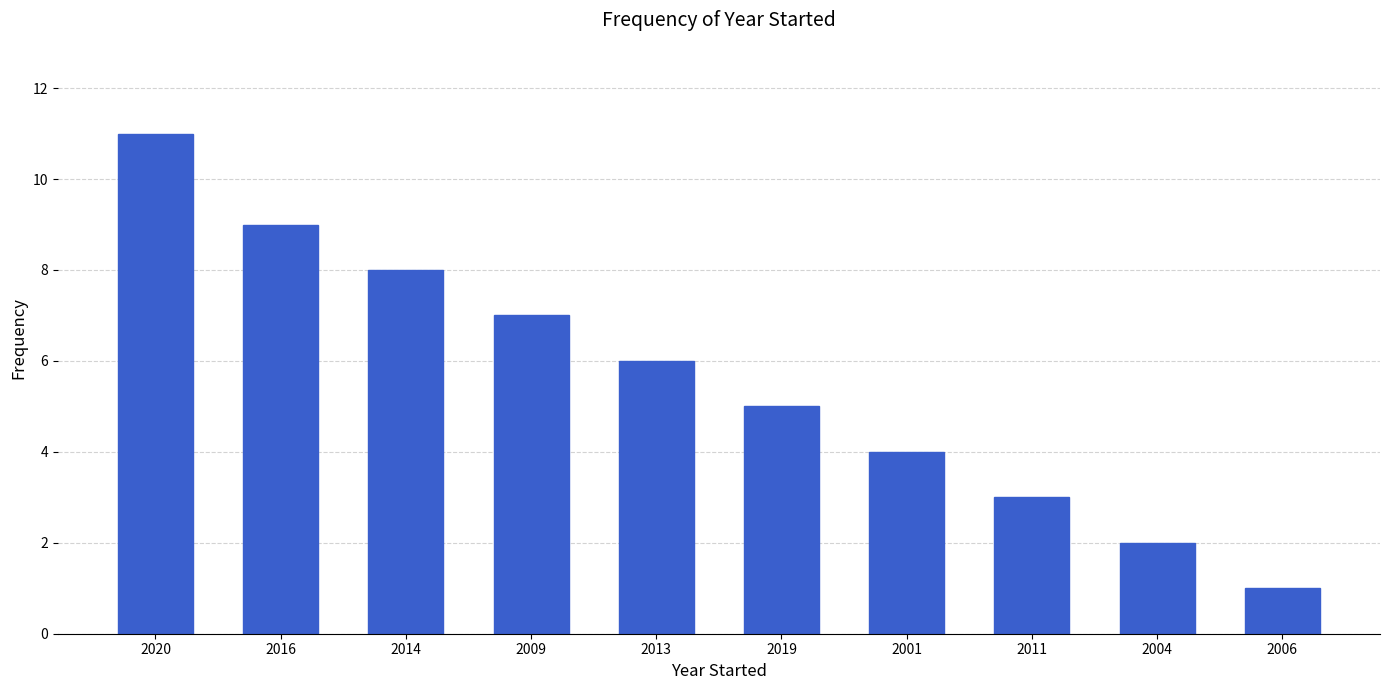

Count the values in the range 3 to 8.

6